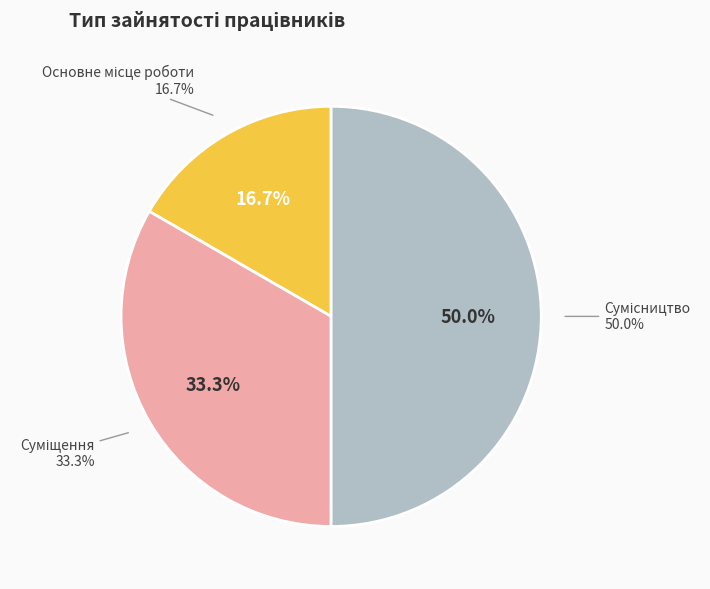

What is the ratio of the value at Сумісництво to the value at Основне місце роботи?

3.0